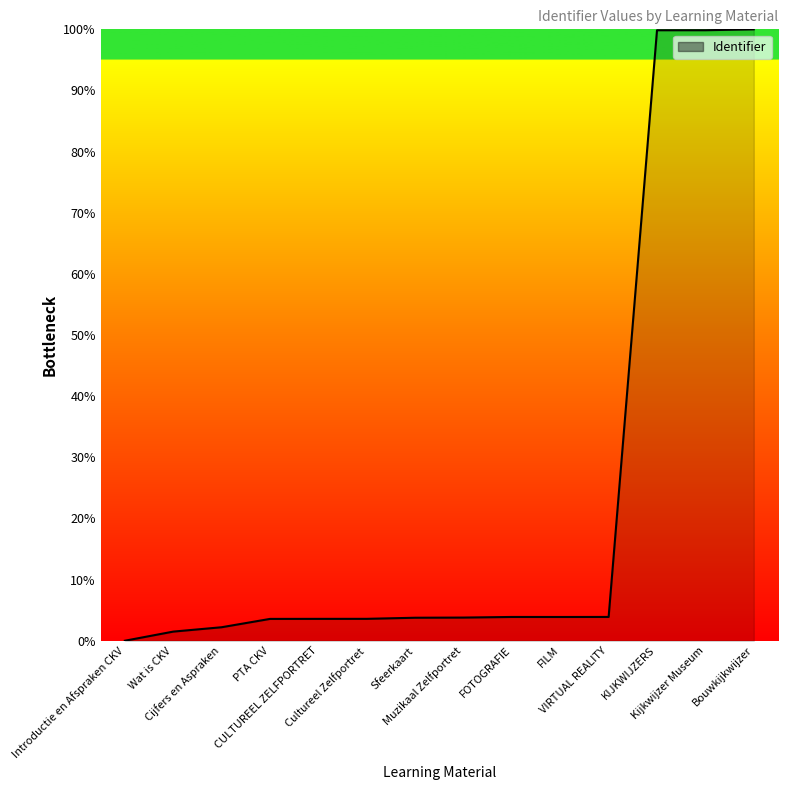

What is the greatest value displayed?

100.0